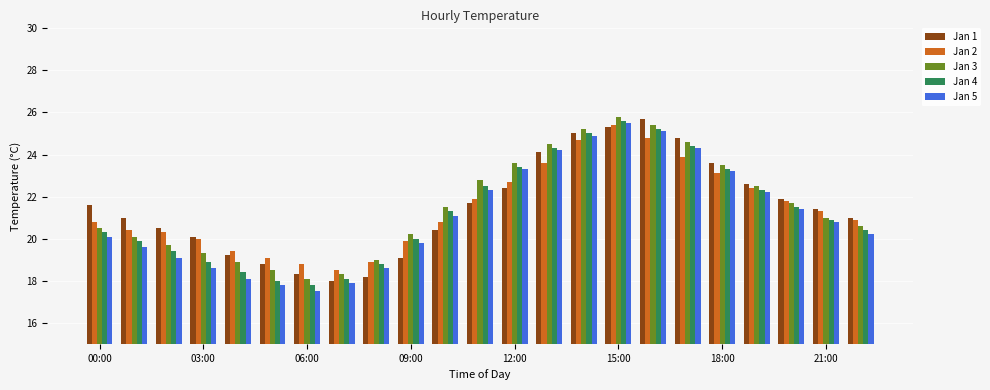

How many groups of bars are there?

23